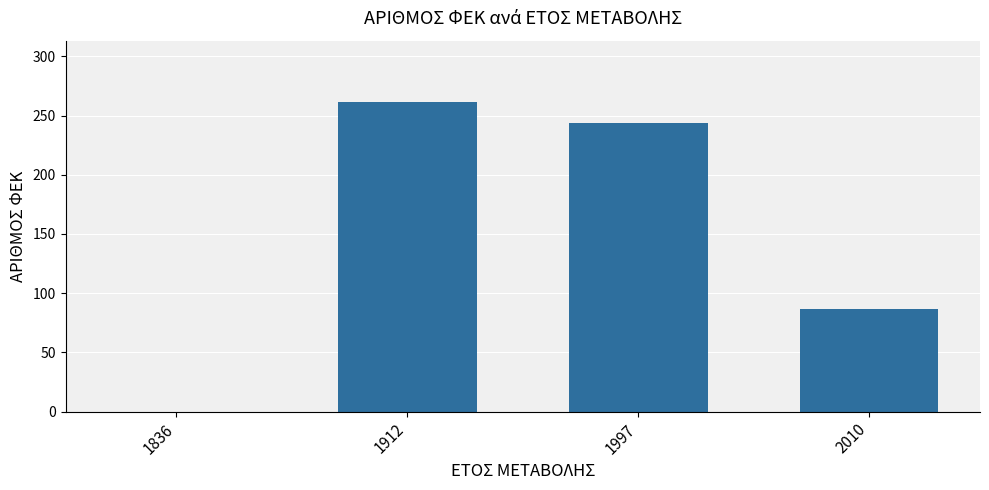

Which category has the highest value across all series?

1912